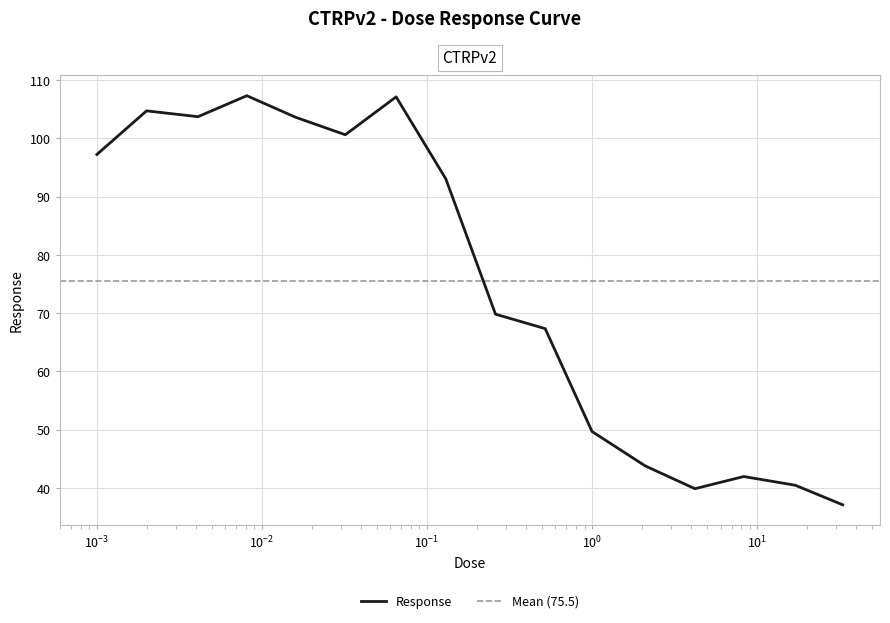

The chart shows a value of 43.8 at 2.1. True or false?

True